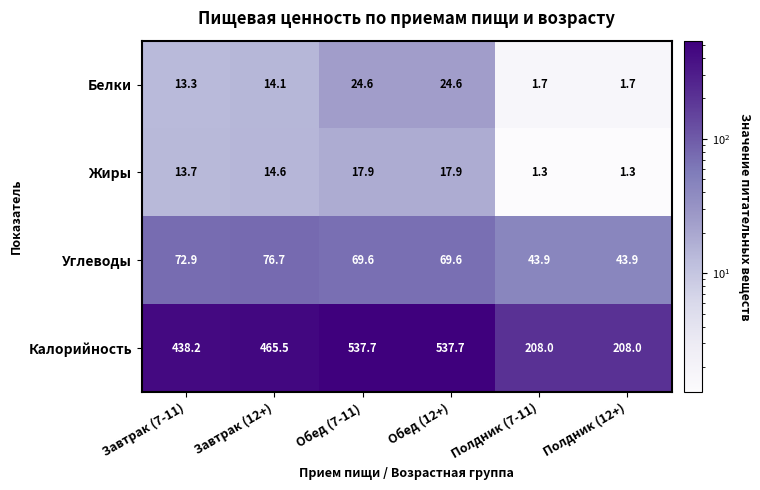

What value does the Белки series have at Полдник (7-11)?

1.7